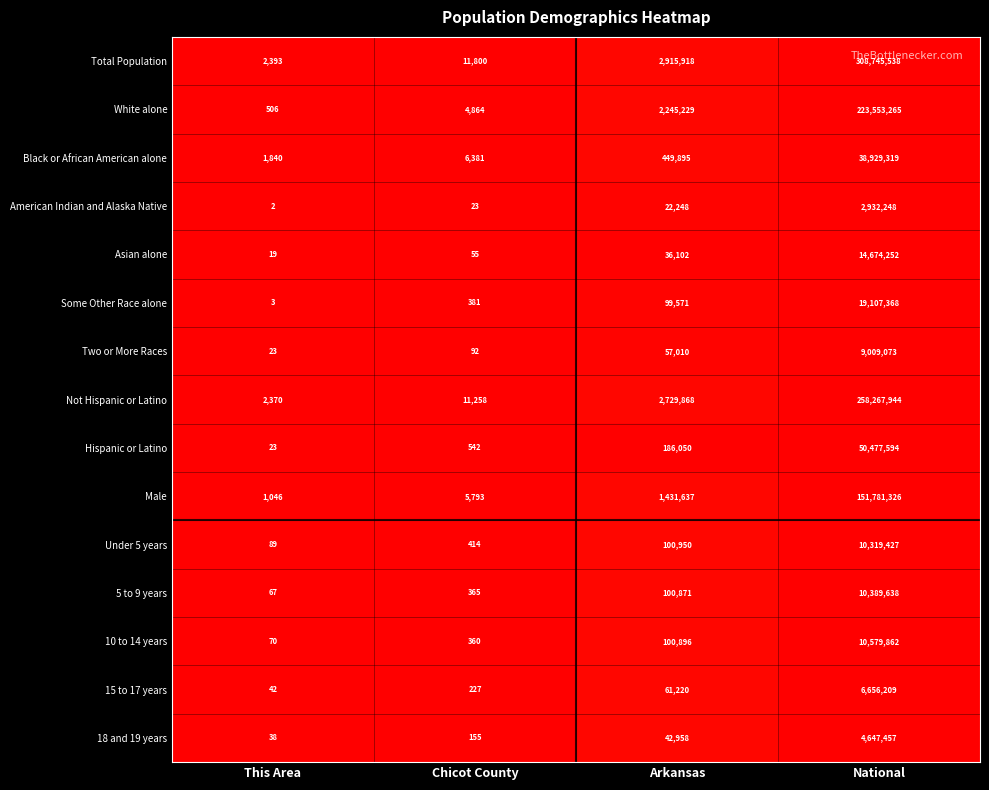

Which series changed the most between This Area and National?

Total Population